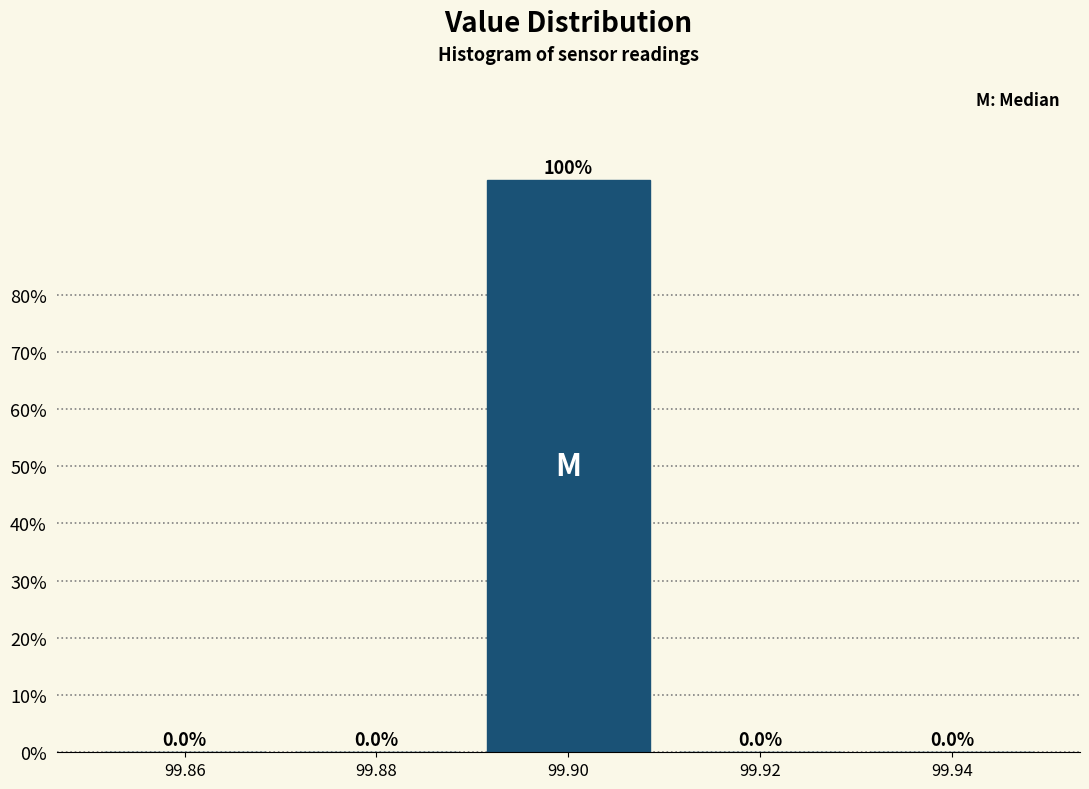

Reading left to right, list every bar in this chart as the range it spans on the x-axis followed by its height.

99.85 to 99.87: 0.0
99.87 to 99.89: 0.0
99.89 to 99.91: 100.0
99.91 to 99.93: 0.0
99.93 to 99.95: 0.0